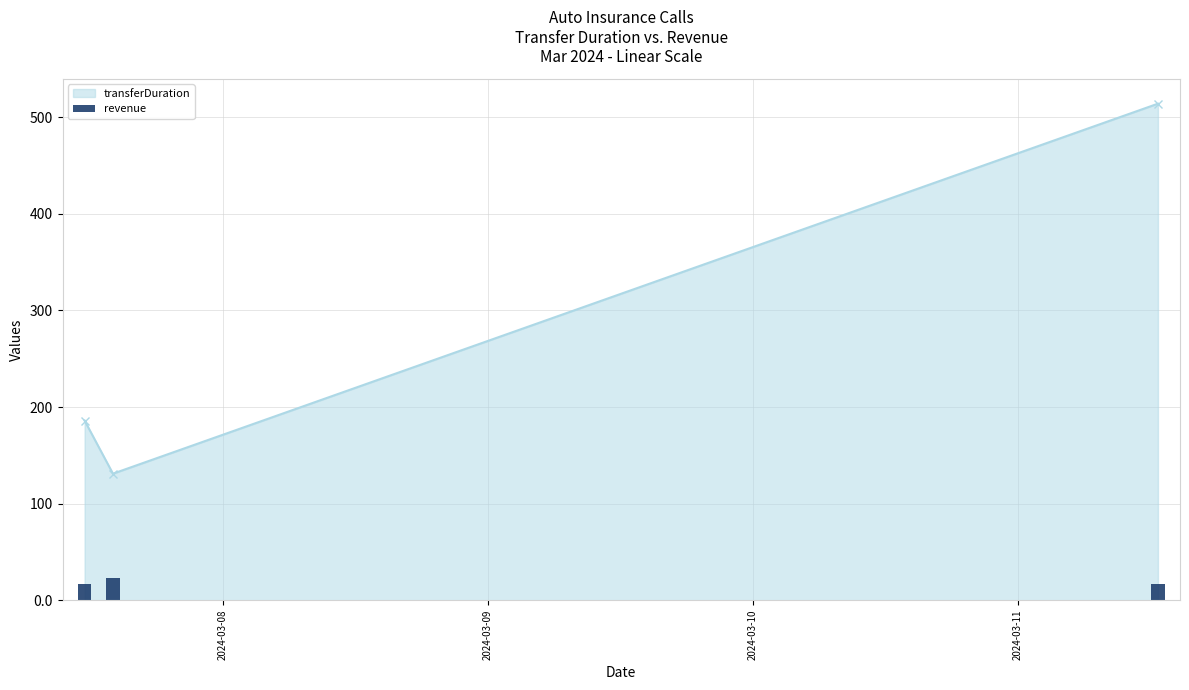

What position from the right is 2024-03-11 12:42:42?

1